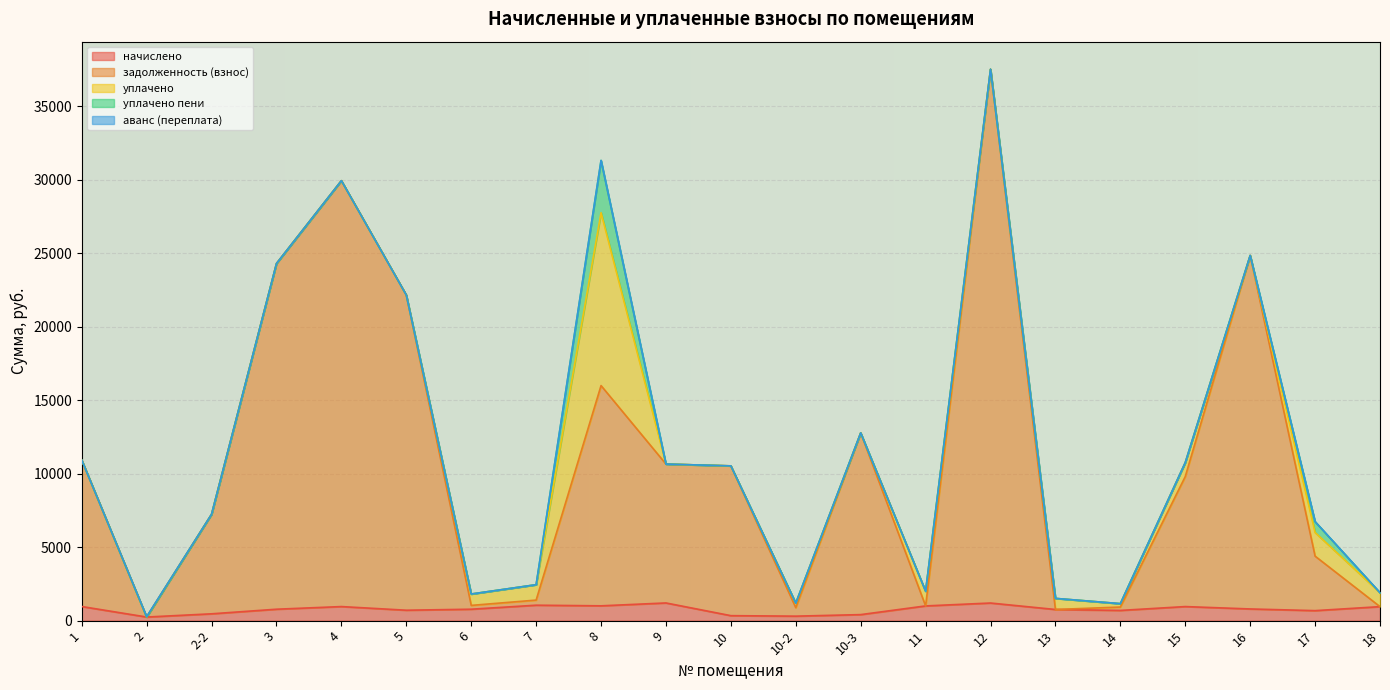

Which has a higher value, 10-3 or 10-2?

10-3